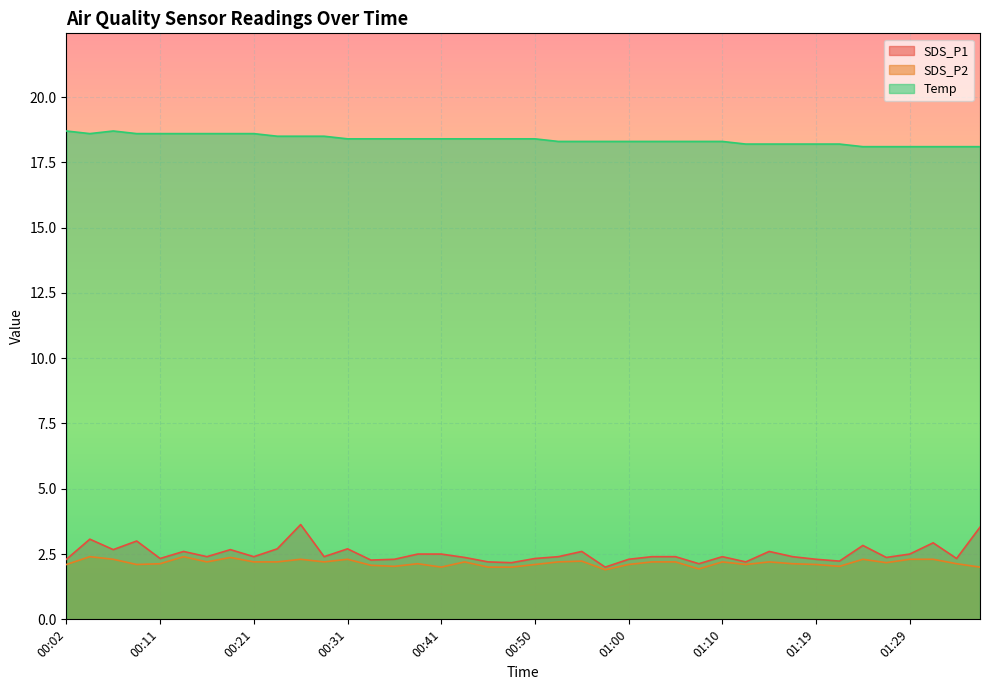

The SDS_P1 series shows 4.1 at 00:16. True or false?

False